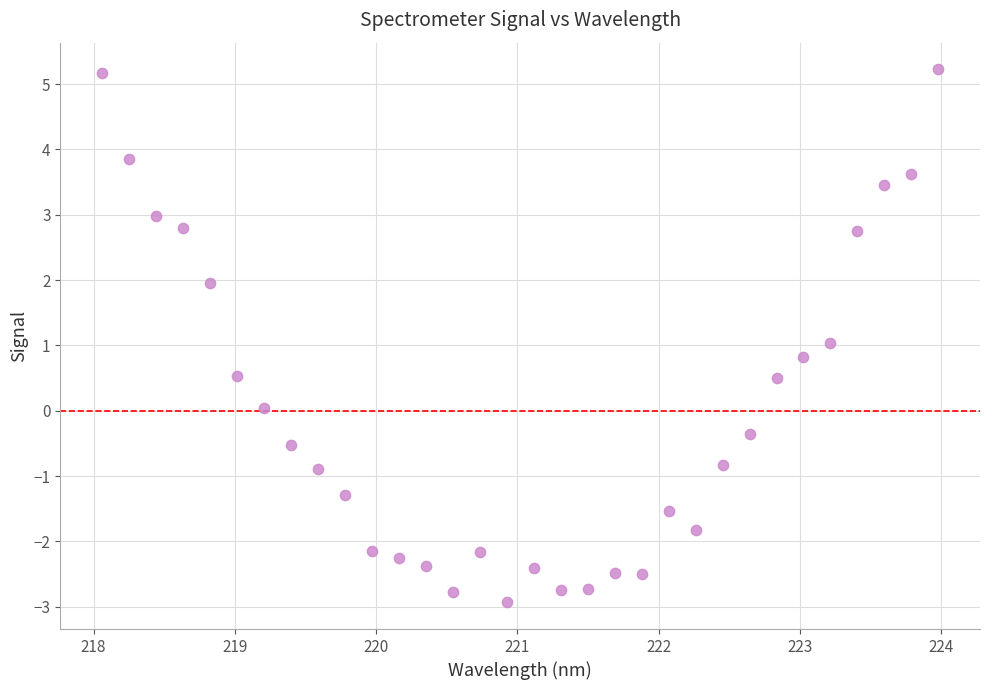

What is the range of Y values (max minus min)?

8.2